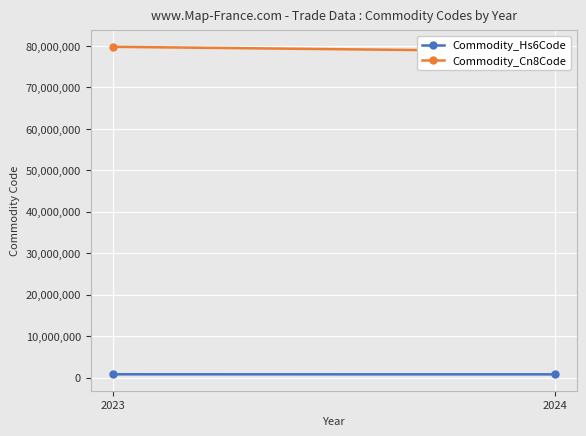

At which label does Commodity_Hs6Code reach its minimum?

2024